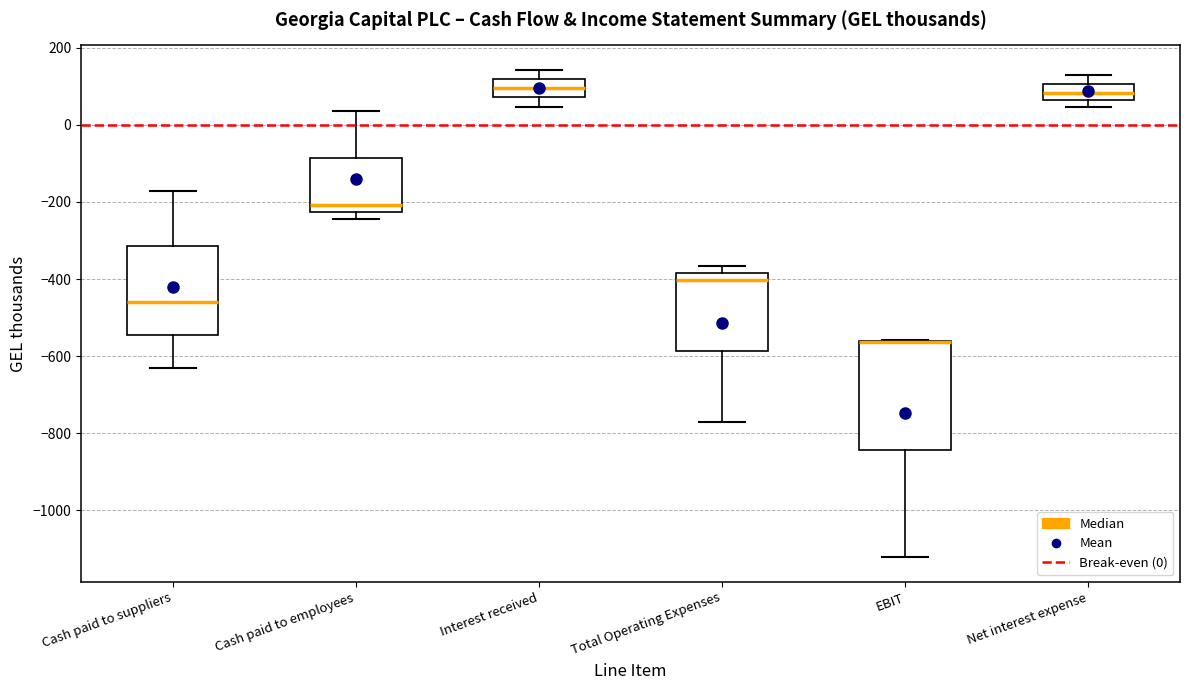

Reading left to right, transcribe this box plot: for each box, give where its median line is, the range the box spans, and where its two whiskers end, as read against the y-axis. The values are not printed on the chart, so give them approximately, as read against the axis.

Cash paid to suppliers: median -460, box -540 to -320, whiskers -620 to -180
Cash paid to employees: median -200, box -220 to -80, whiskers -240 to 40
Interest received: median 100, box 80 to 120, whiskers 40 to 140
Total Operating Expenses: median -400, box -580 to -380, whiskers -760 to -360
EBIT: median -560 (drawn on the box's upper edge), box -840 to -560, whiskers -1120 to -560
Net interest expense: median 80, box 60 to 100, whiskers 40 to 140